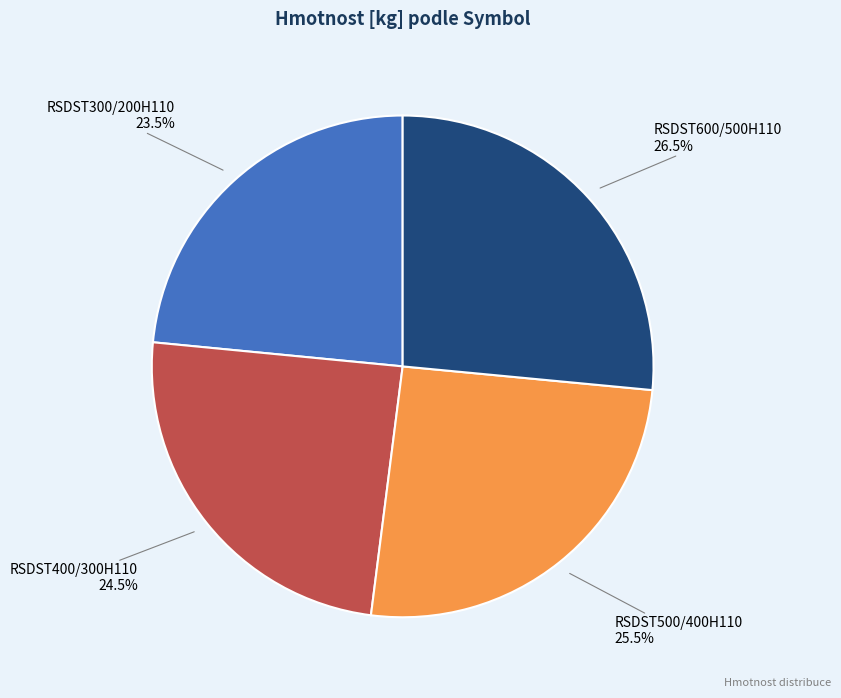

Does any single category account for the majority?

No